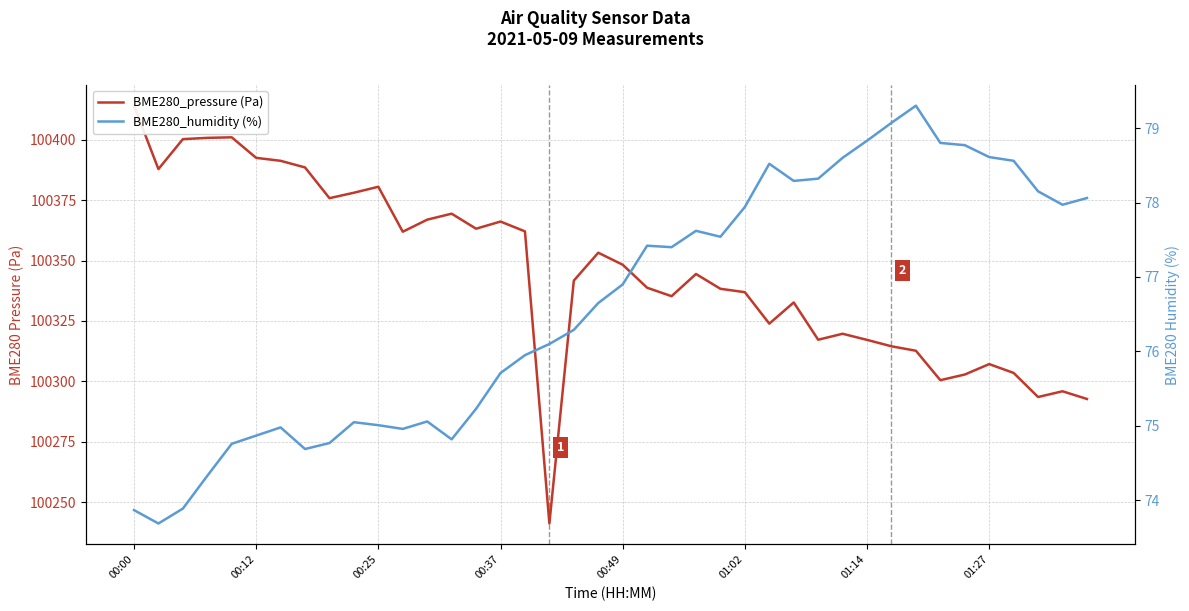

Where does the BME280_pressure (Pa) series first go above 100344?

00:00